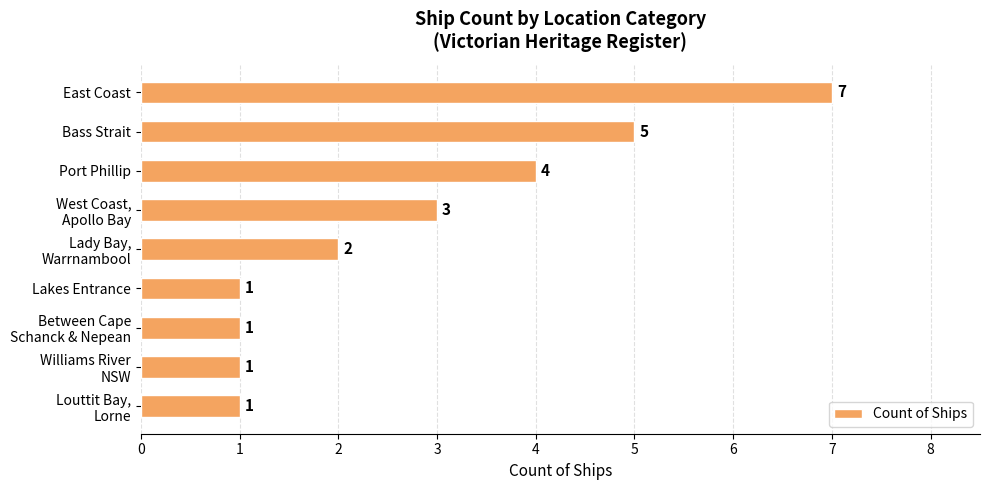

How many categories are shown in the chart?

9